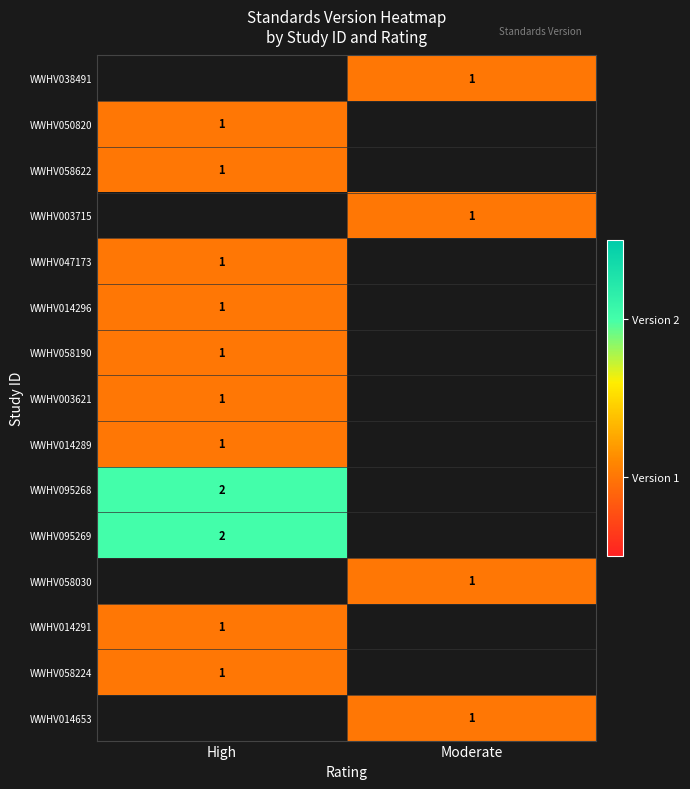

Between High and Moderate, which is larger?

Moderate